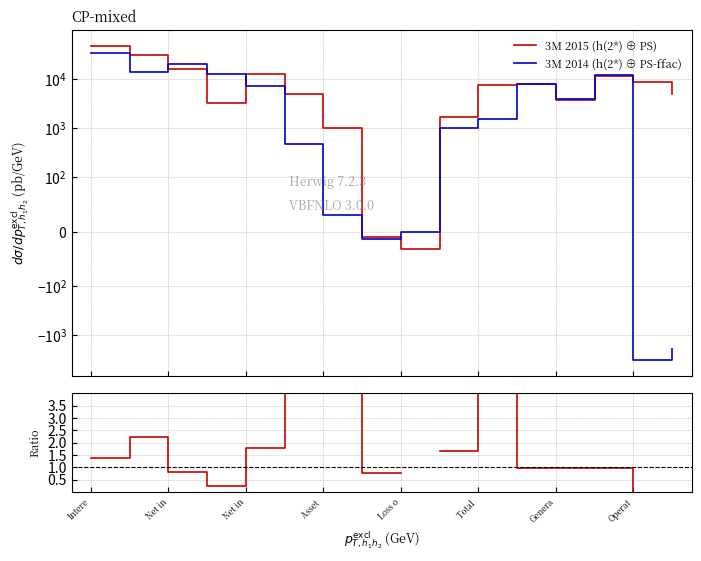

What is the label of the 12th point from the left?

11